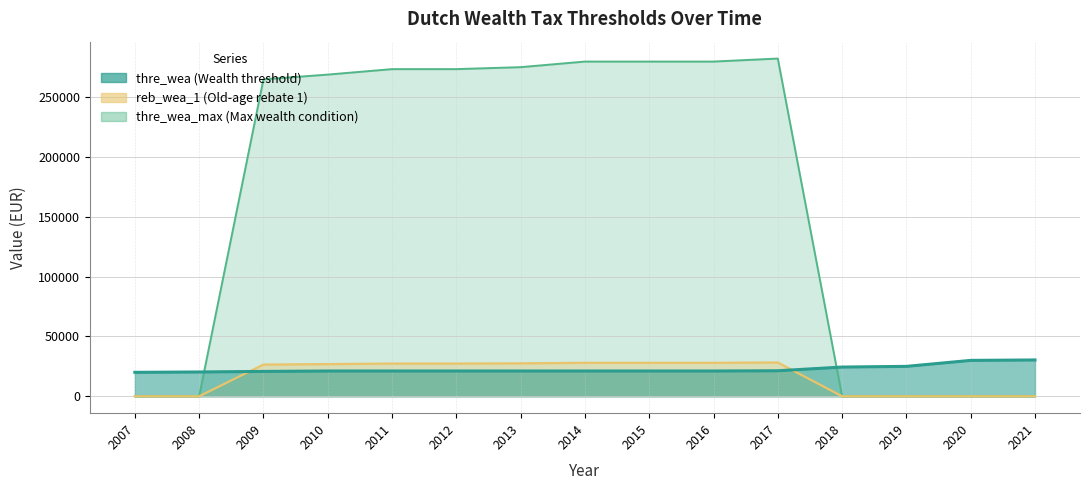

Which series has the largest total across all categories?

thre_wea_max